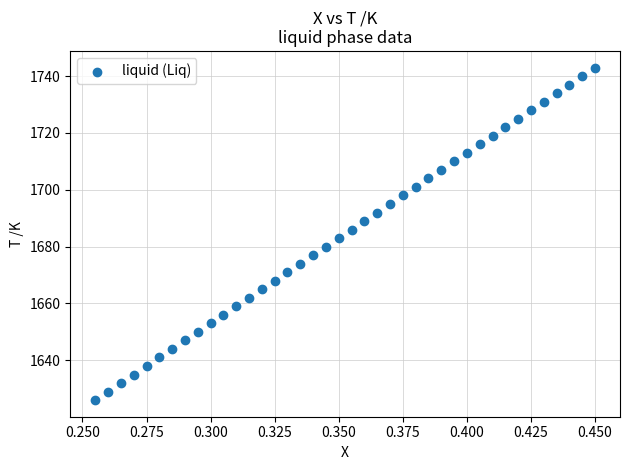

What is the range of Y values (max minus min)?

117